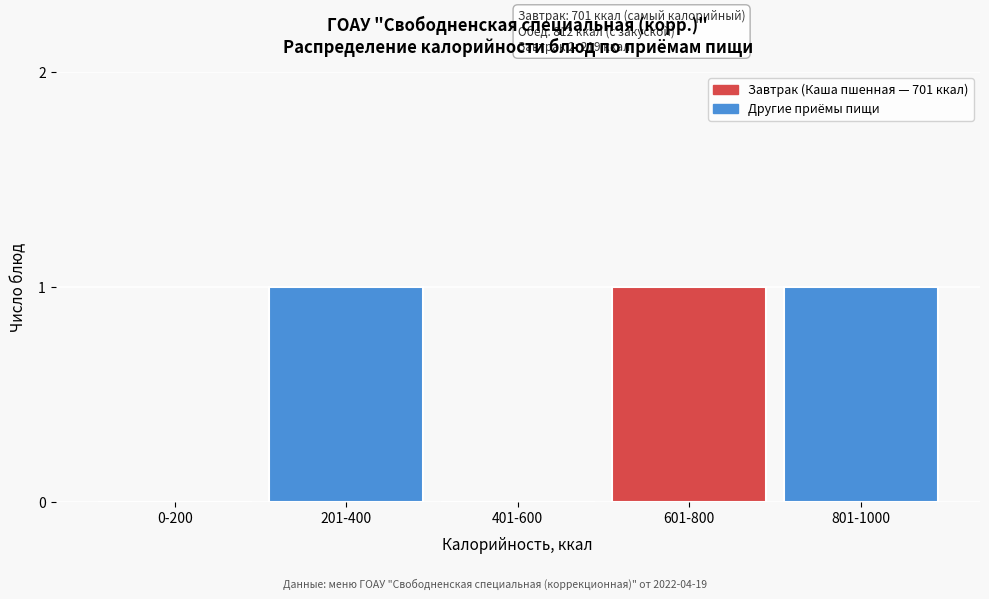

Reading right to left, extract all data points from this chart.

801-1000=1	601-800=1	401-600=0	201-400=1	0-200=0